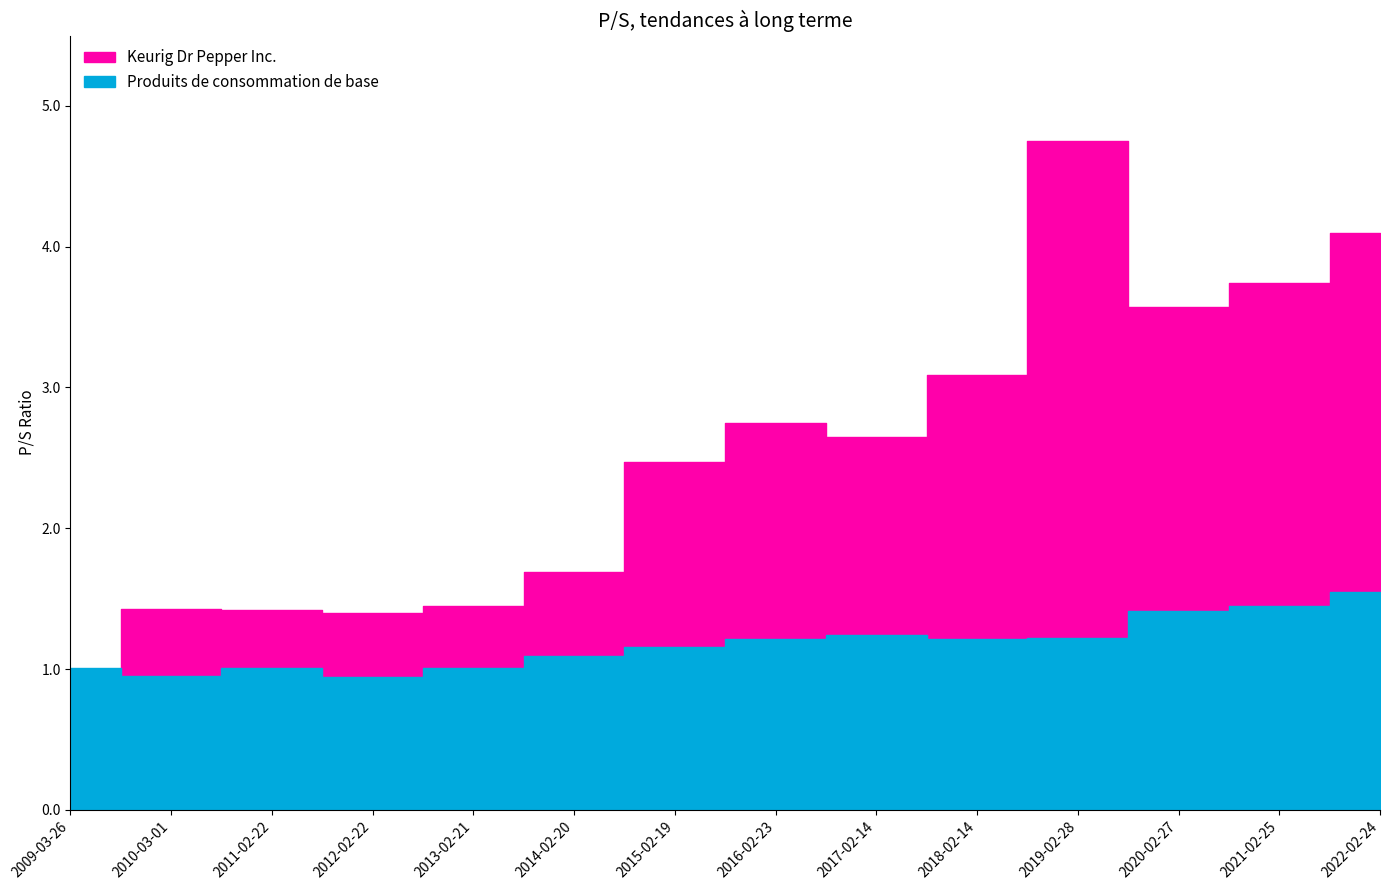

Read the Produits de consommation de base value at 2021-02-25.

1.4